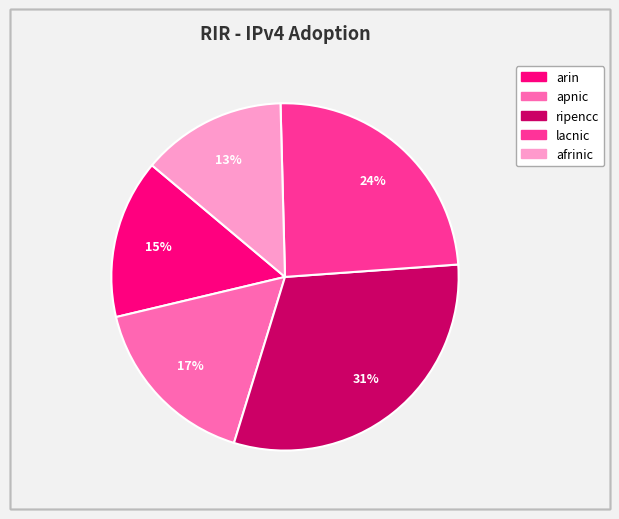

Combined, do apnic and ripencc account for over 50%?

No